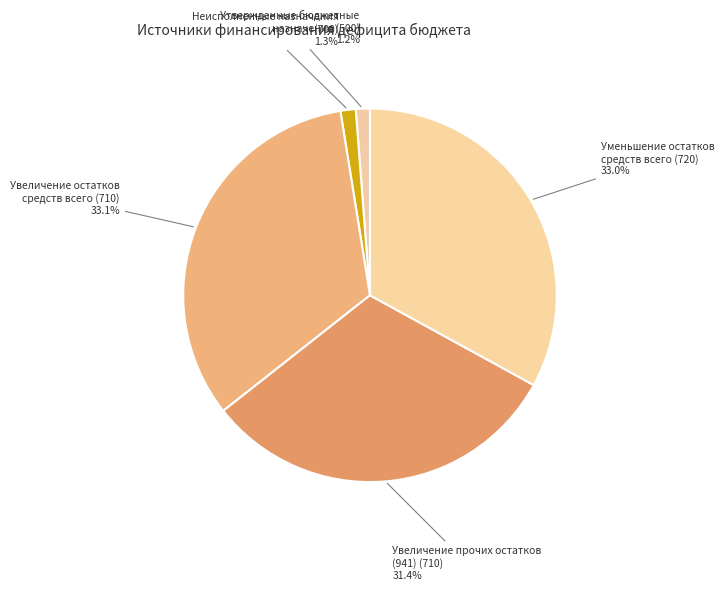

Rank the categories by value from lowest to highest.

Утвержденные бюджетные
назначения (500), Неисполненные назначения
(700), Увеличение прочих остатков
(941) (710), Уменьшение остатков
средств всего (720), Увеличение остатков
средств всего (710)